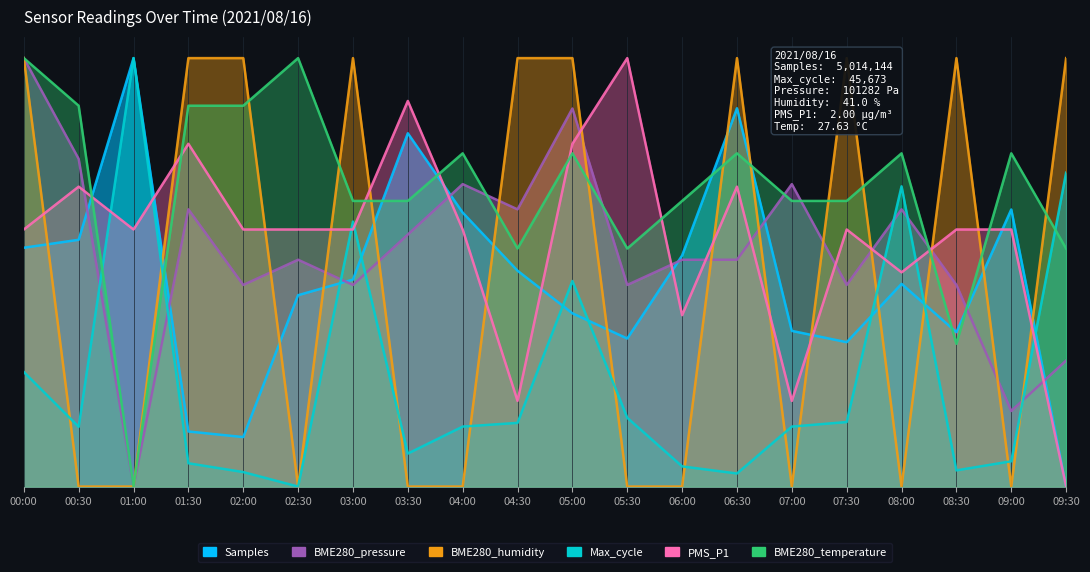

Which series has the largest range (max minus min)?

Samples